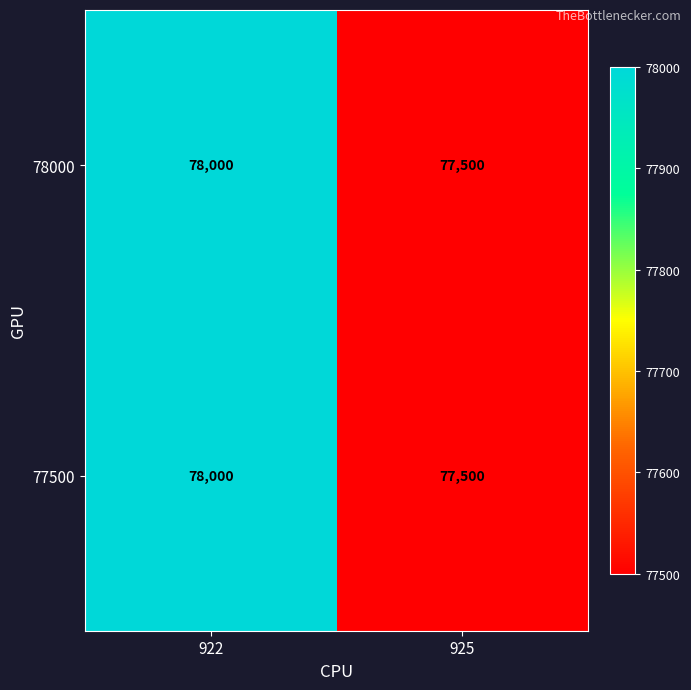

At which category is the sum across all series the highest?

922